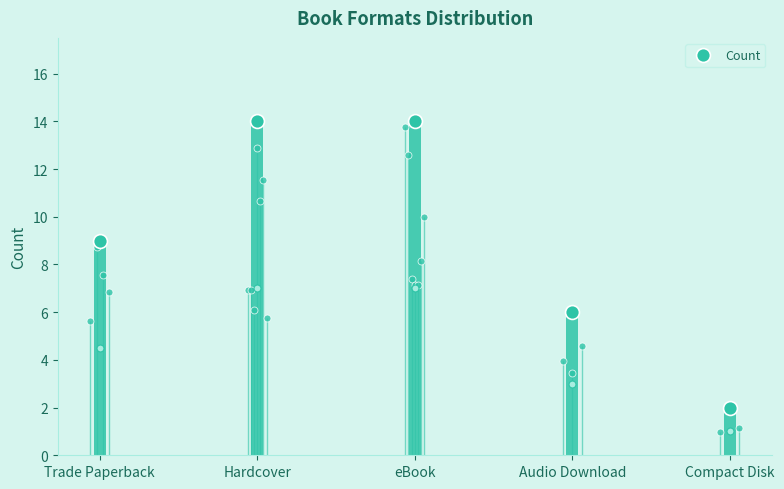

The value at Hardcover is 14. True or false?

True